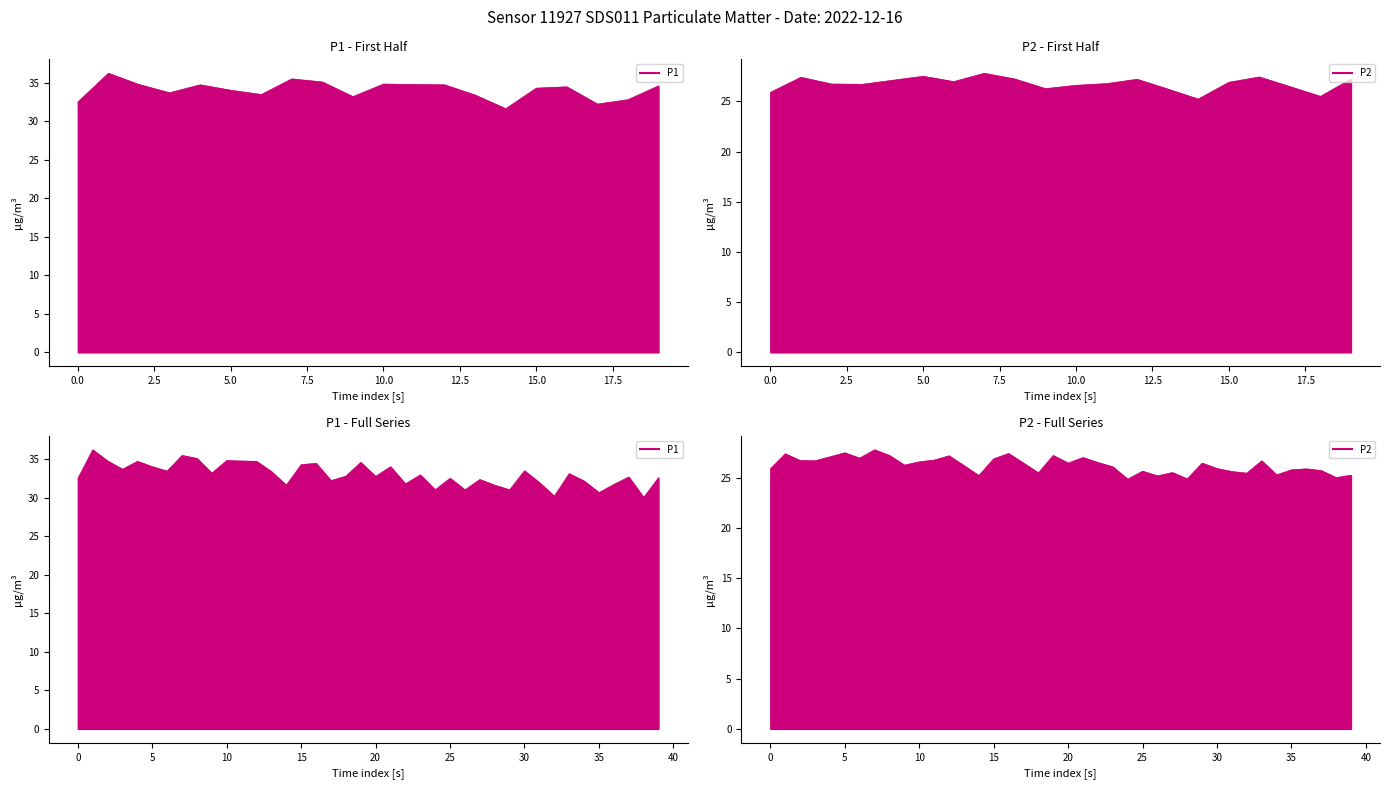

At which category is the sum across all series the highest?

00:03